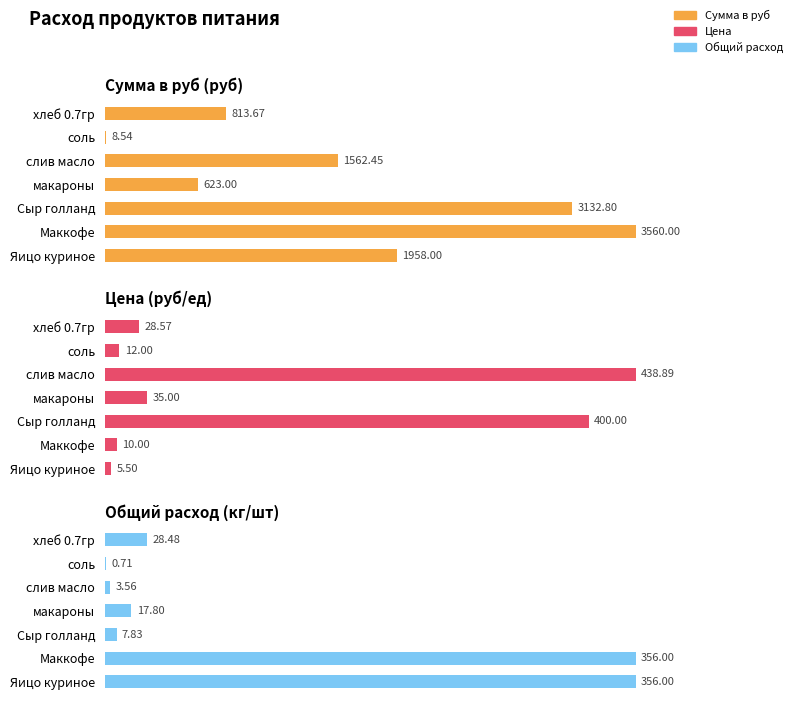

Which has a higher value, Сыр голланд or Маккофе?

Маккофе